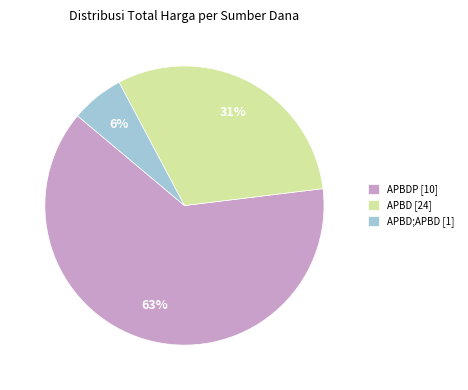

Combined, do APBDP [10] and APBD;APBD [1] account for over 50%?

Yes